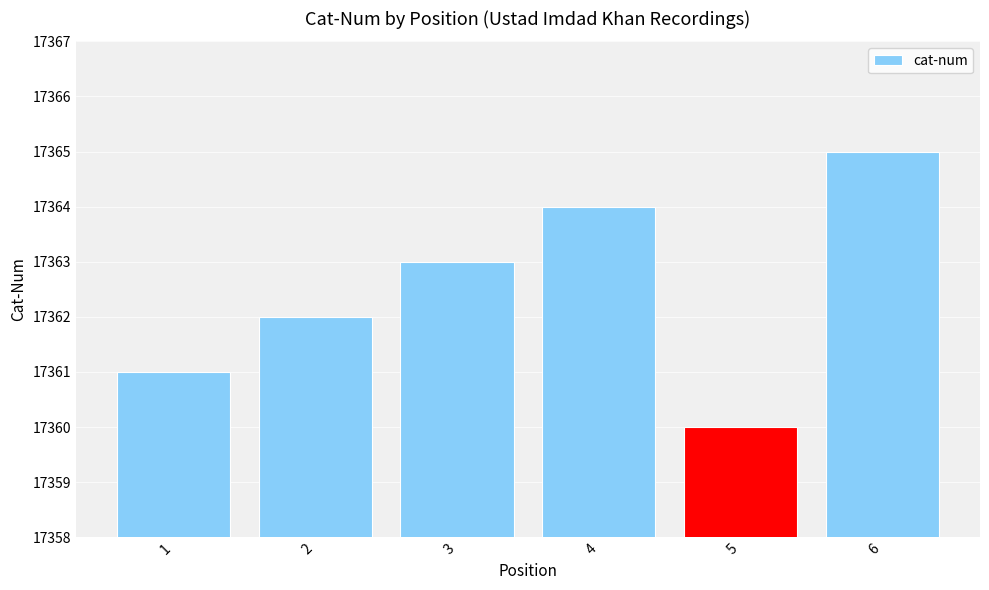

Reading left to right, list all the values displayed in this chart.

1=17361	2=17362	3=17363	4=17364	5=17360	6=17365